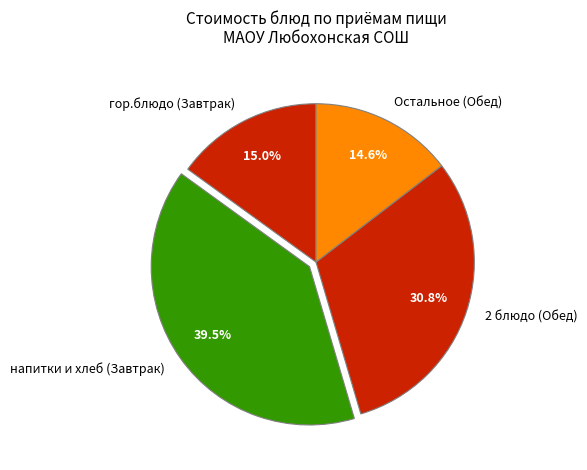

Which has a higher value, 2 блюдо (Обед) or Остальное (Обед)?

2 блюдо (Обед)